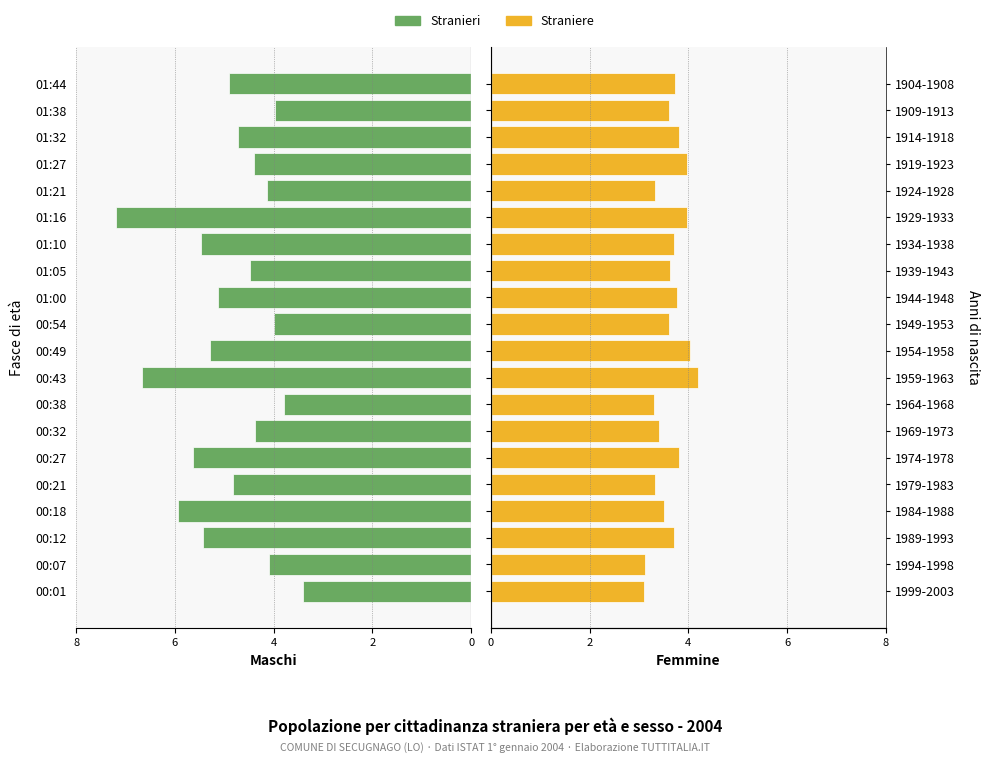

Rank the series at 00:01 from highest to lowest value.

Stranieri, Straniere